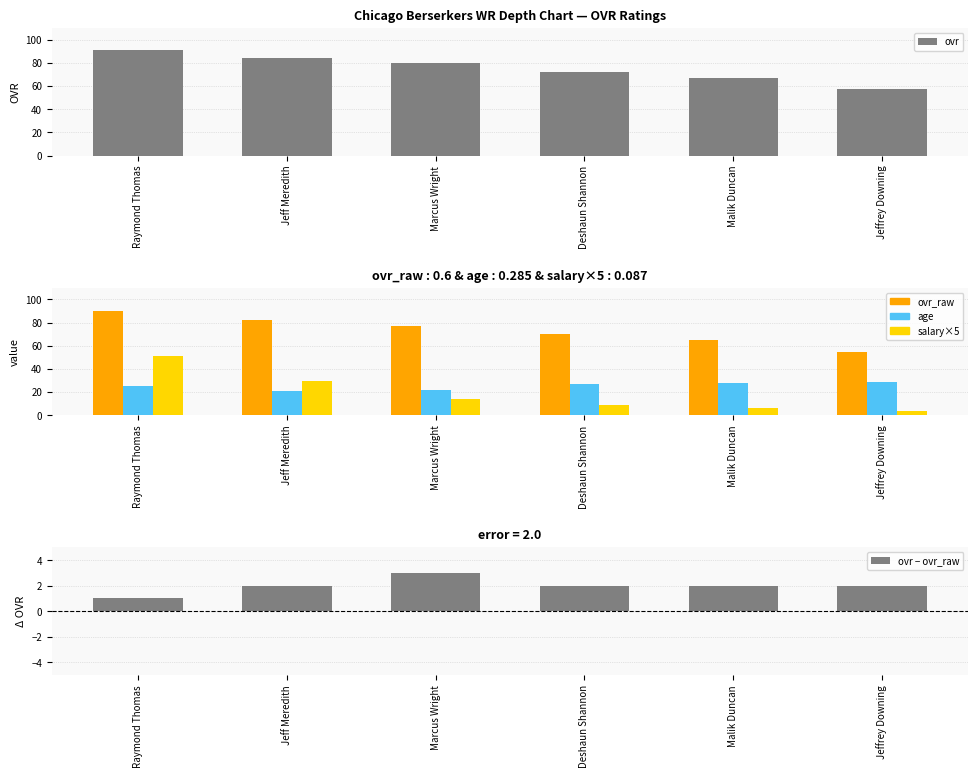

Is the value of ovr at Raymond Thomas greater than the value of ovr_raw at Raymond Thomas?

Yes